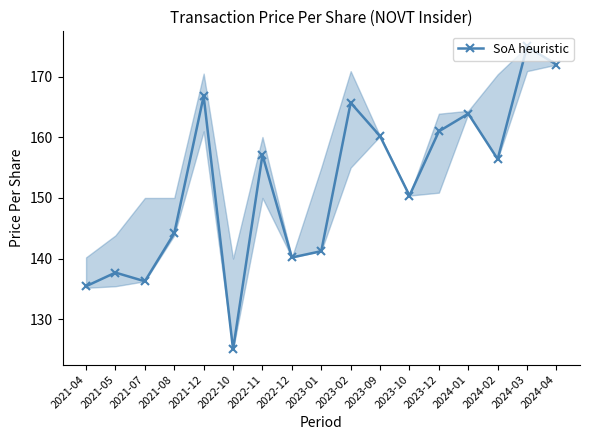

How many interior local valleys (lower than both neighbors) does the data have?

5